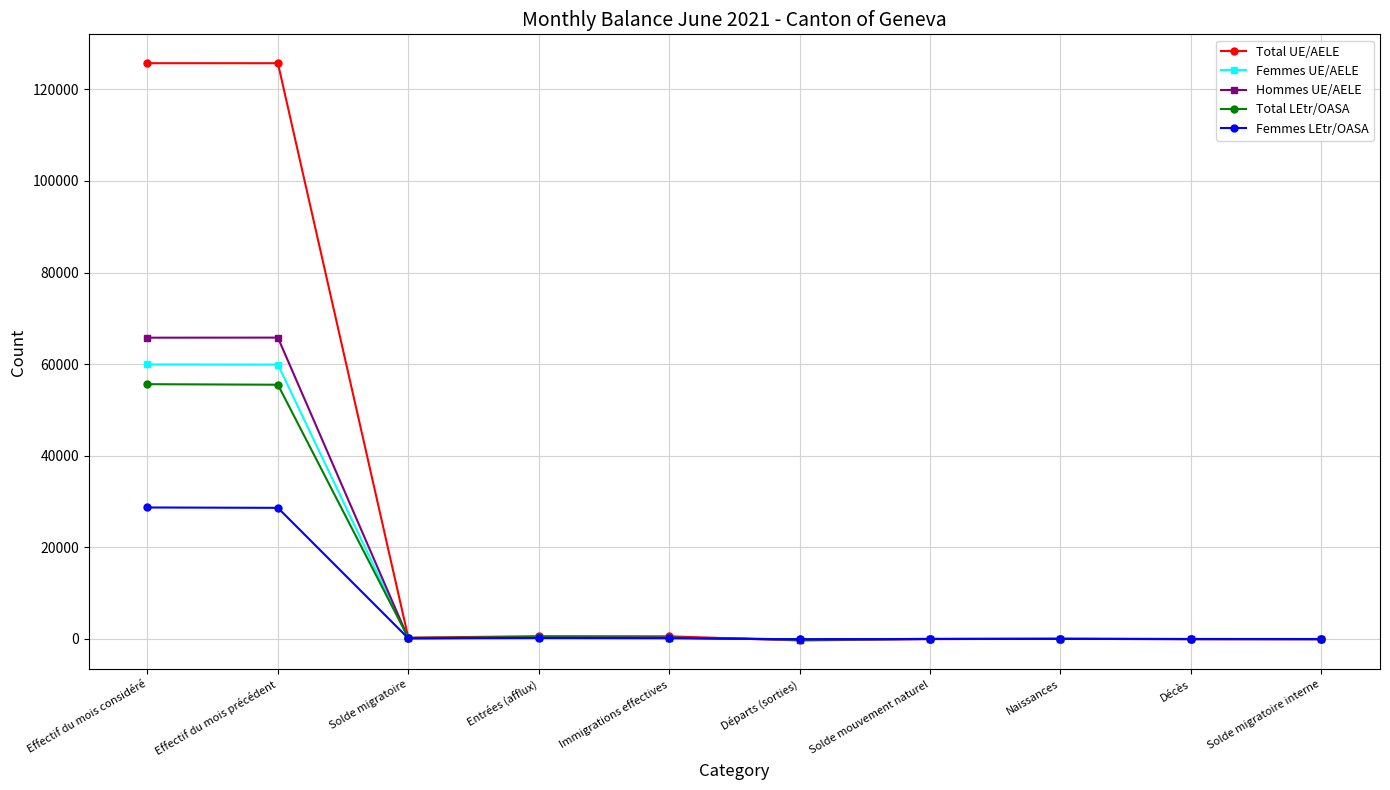

Rank the series by their maximum value, from highest to lowest.

Total UE/AELE, Hommes UE/AELE, Femmes UE/AELE, Total LEtr/OASA, Femmes LEtr/OASA